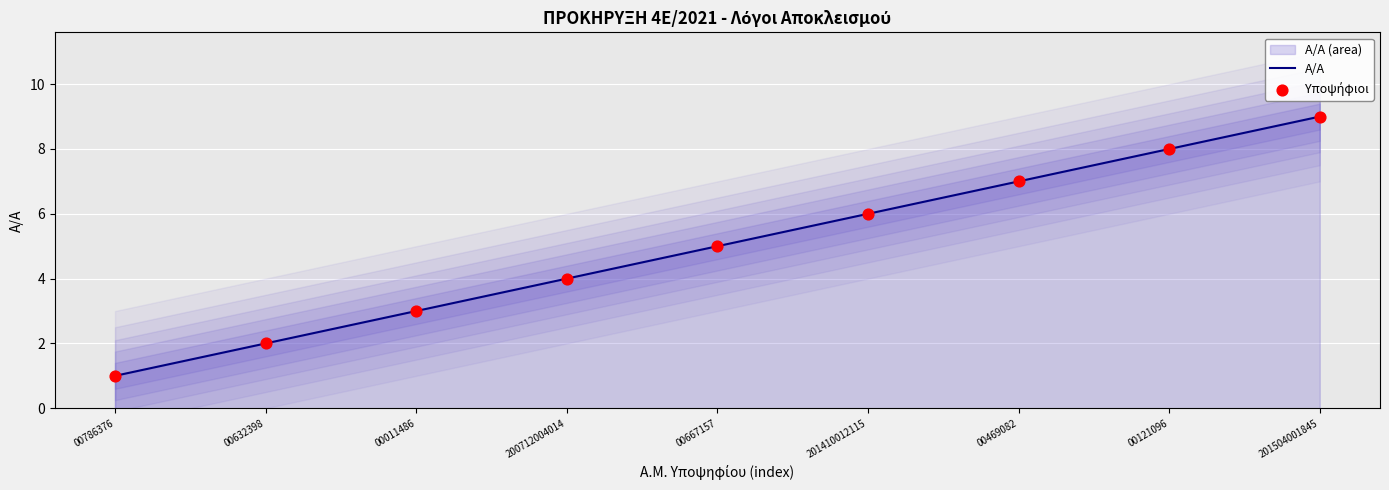

At how many categories does at least one series exceed 1?

8